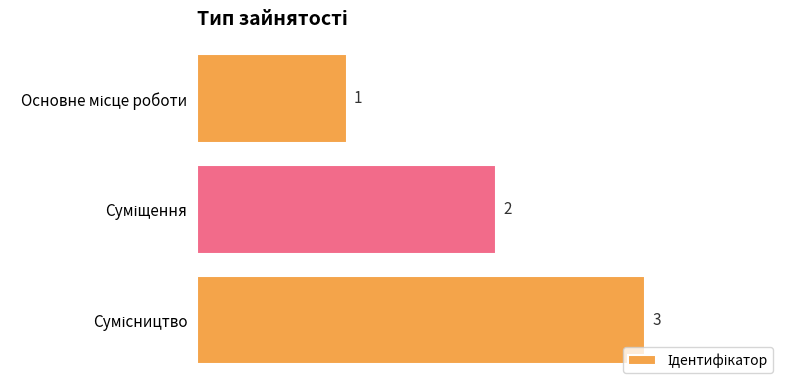

What is the maximum value shown in the chart?

3